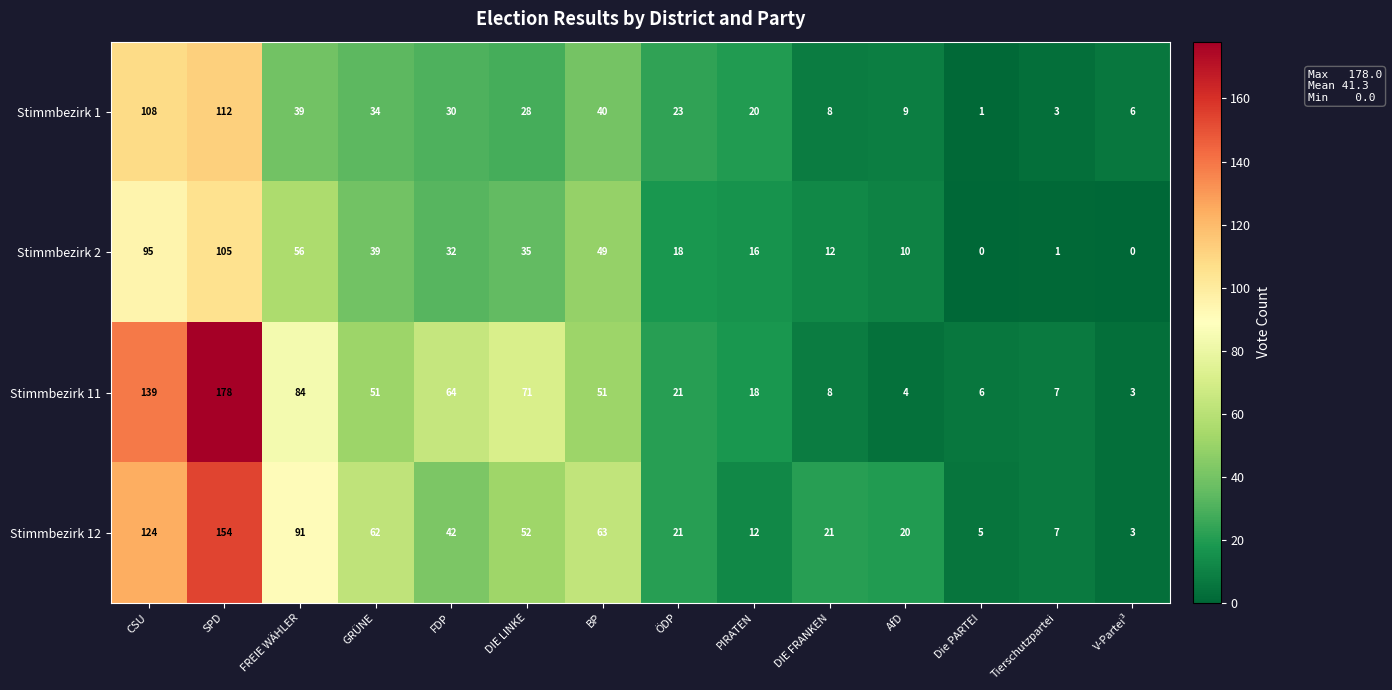

Which series has the largest total across all categories?

Stimmbezirk 11